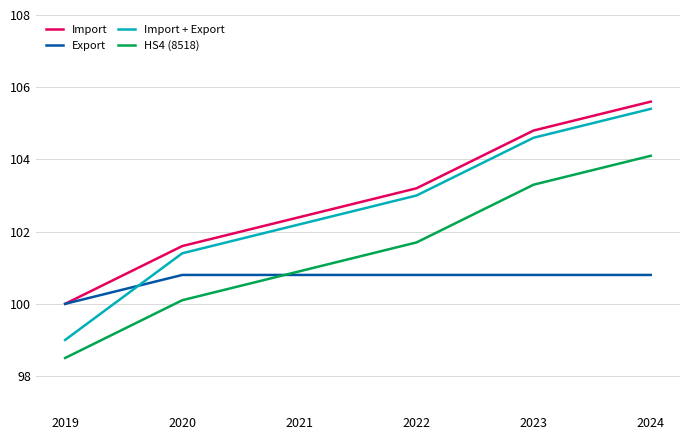

What is the lowest value of the Export series?

100.0